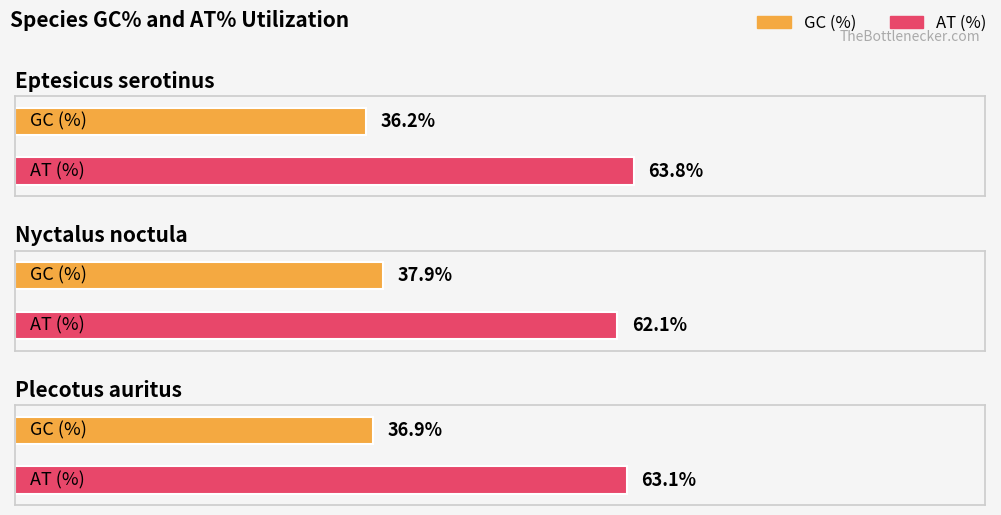

What is the value of the AT (%) bar at the 3rd from the left?

63.1